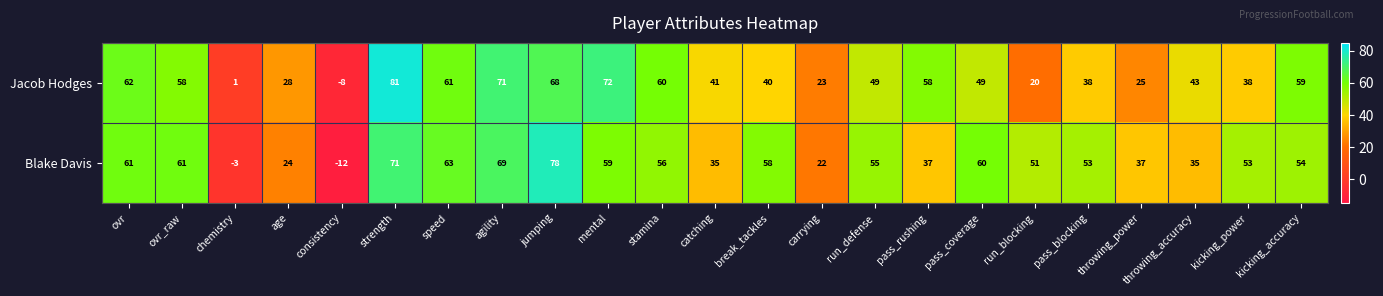

What is the minimum value shown in the chart?

-12